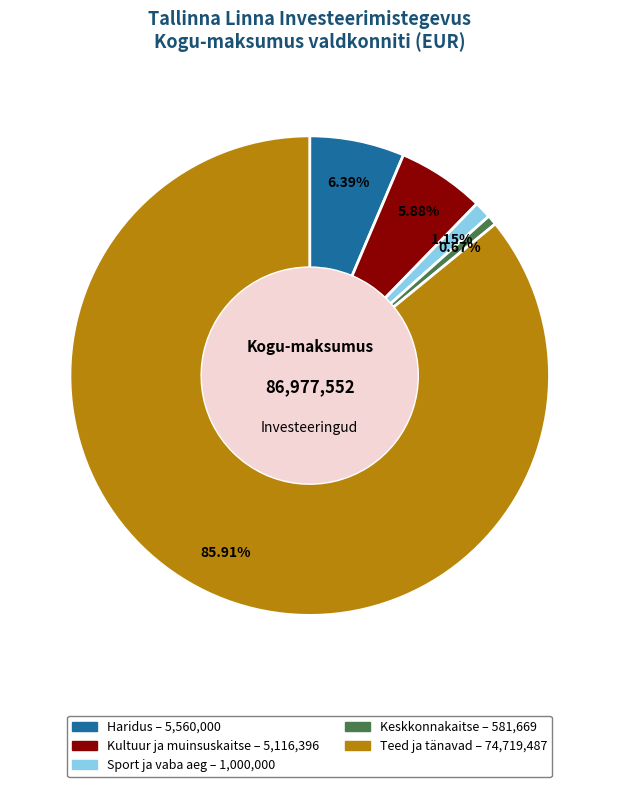

To the nearest percent, what percentage of the pie is Sport ja vaba aeg?

1%